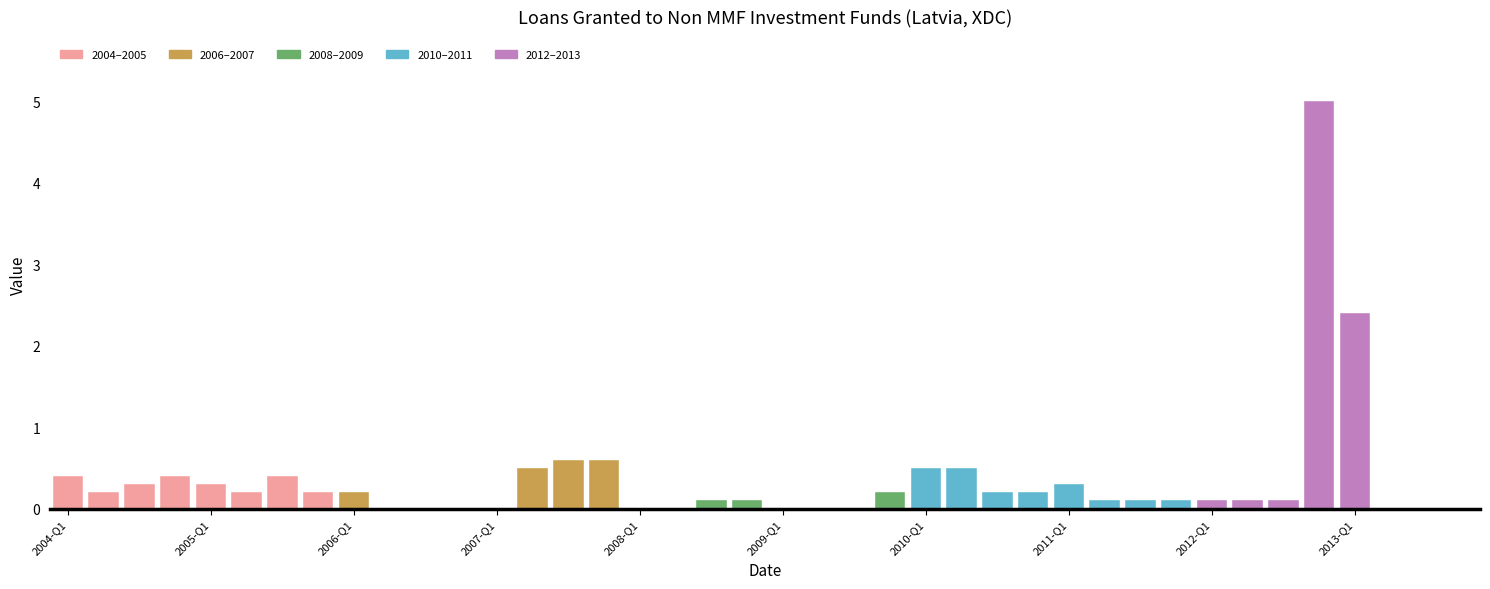

What is the sum of all values?

14.4